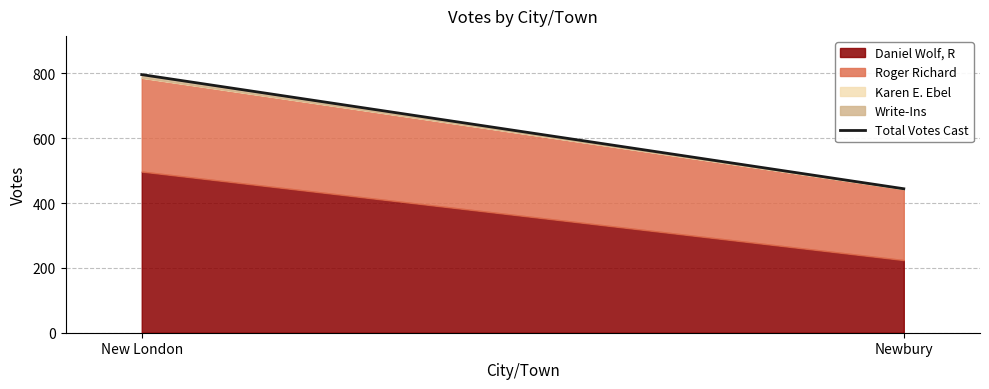

What is the greatest value displayed?

796